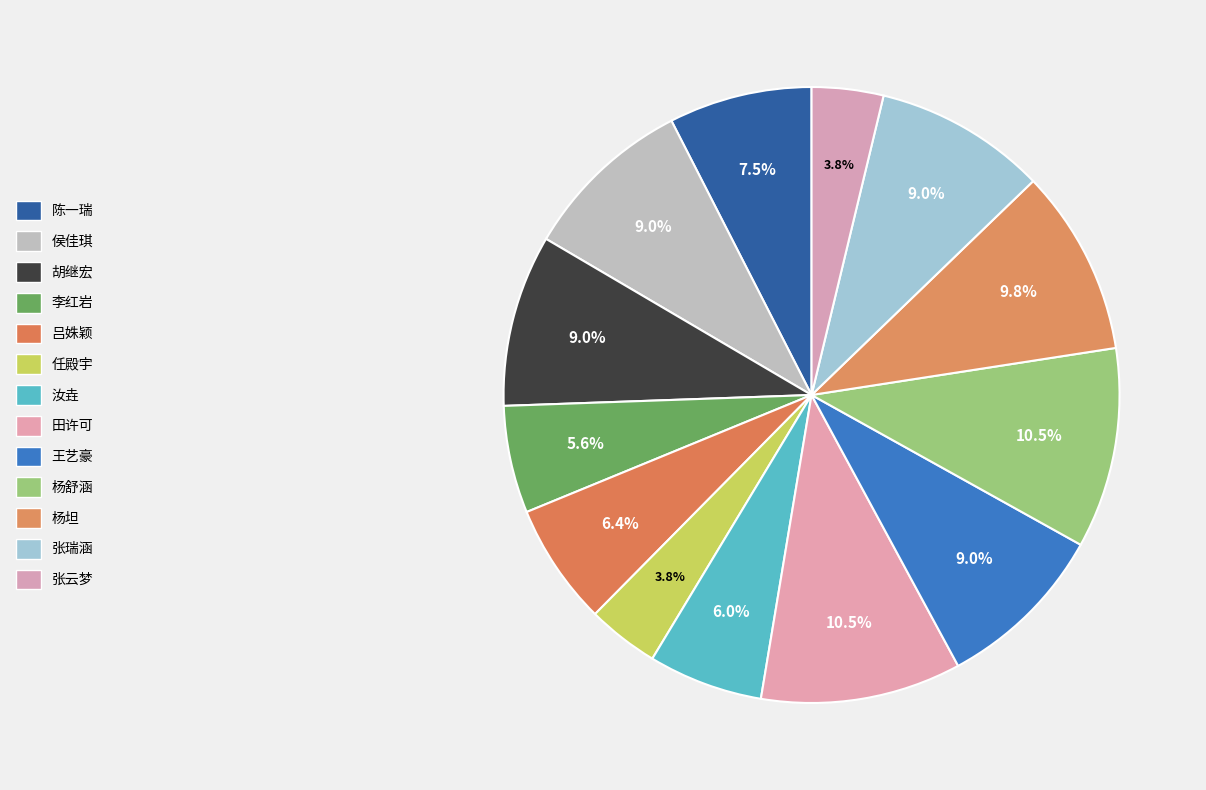

Which category has the biggest portion of the pie?

田许可